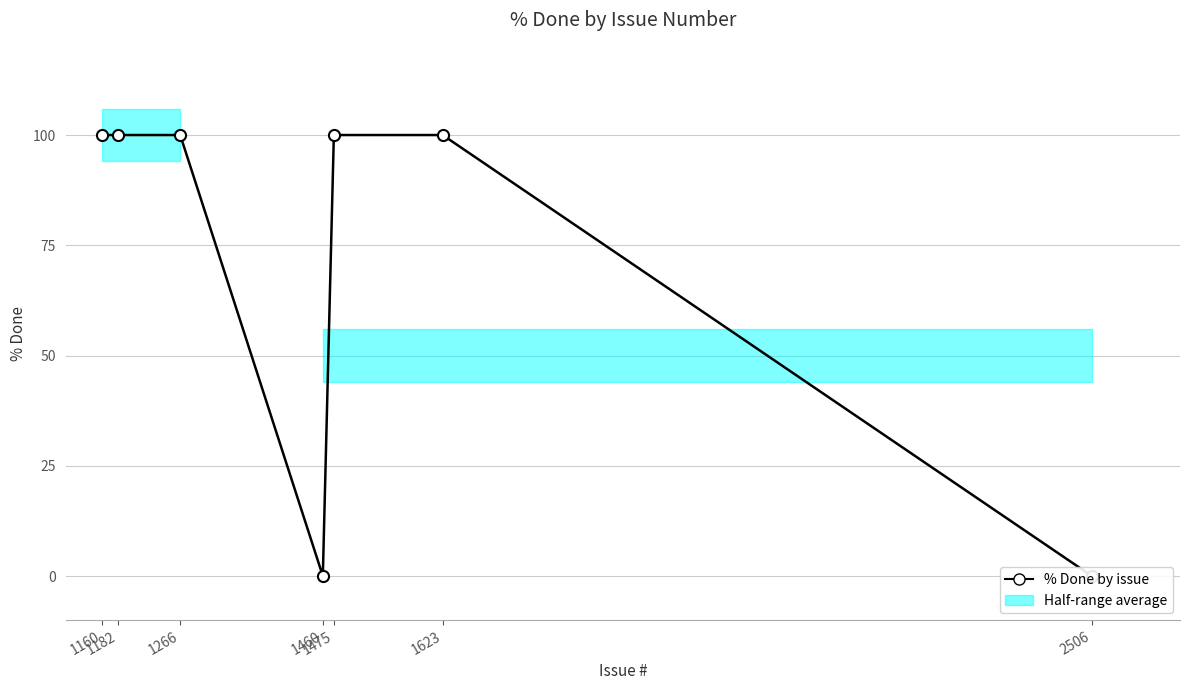

Rank the categories by value from highest to lowest.

1160, 1182, 1266, 1475, 1623, 1460, 2506